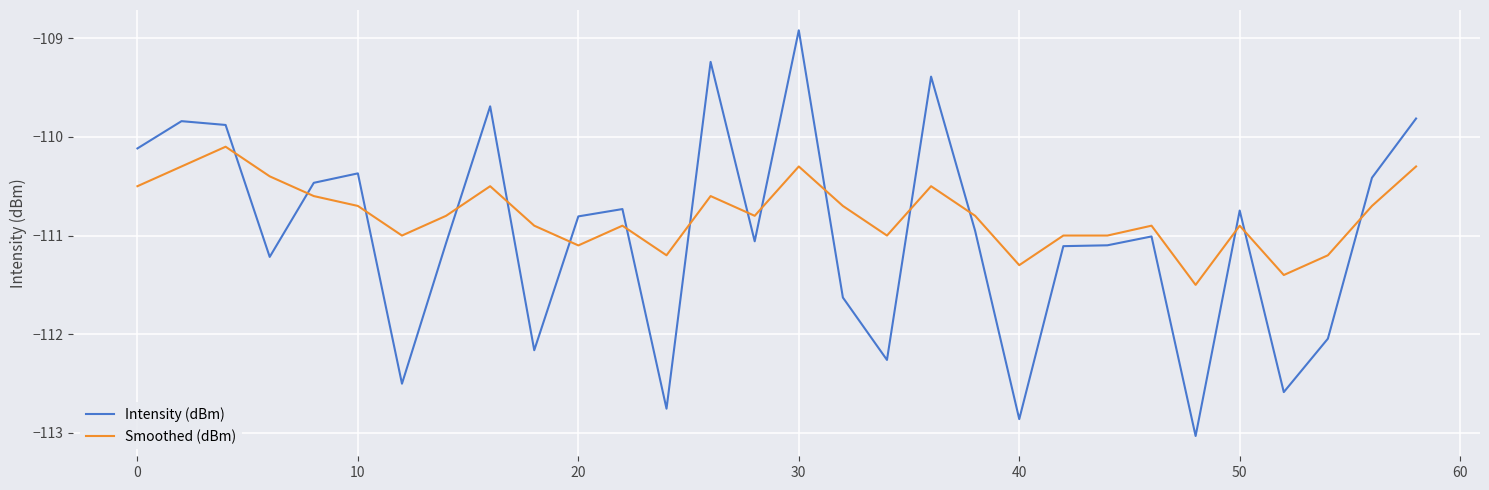

Which series has the largest range (max minus min)?

Intensity (dBm)